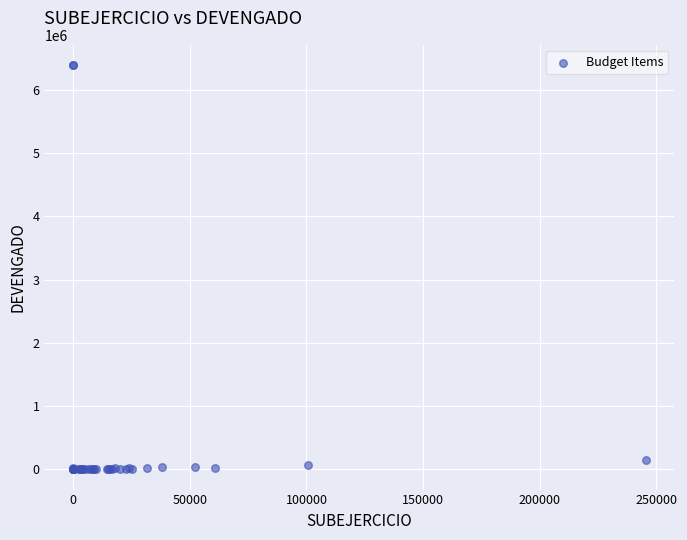

What Y value in the scatter plot is closest to 3195465?

154562.8